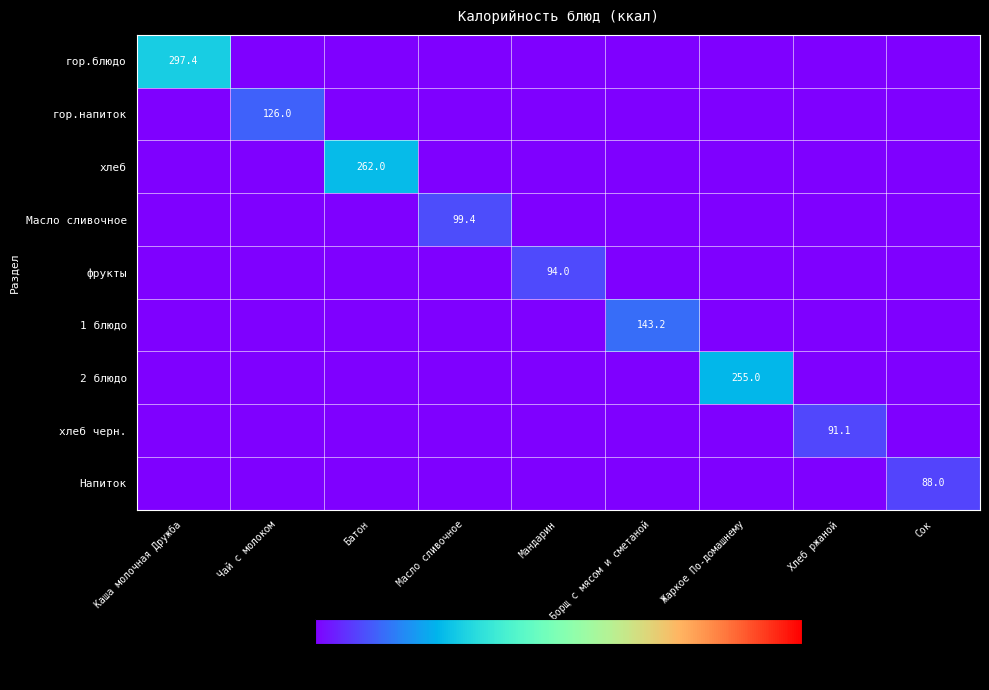

What is the difference between the highest and lowest values at Масло сливочное?

99.4